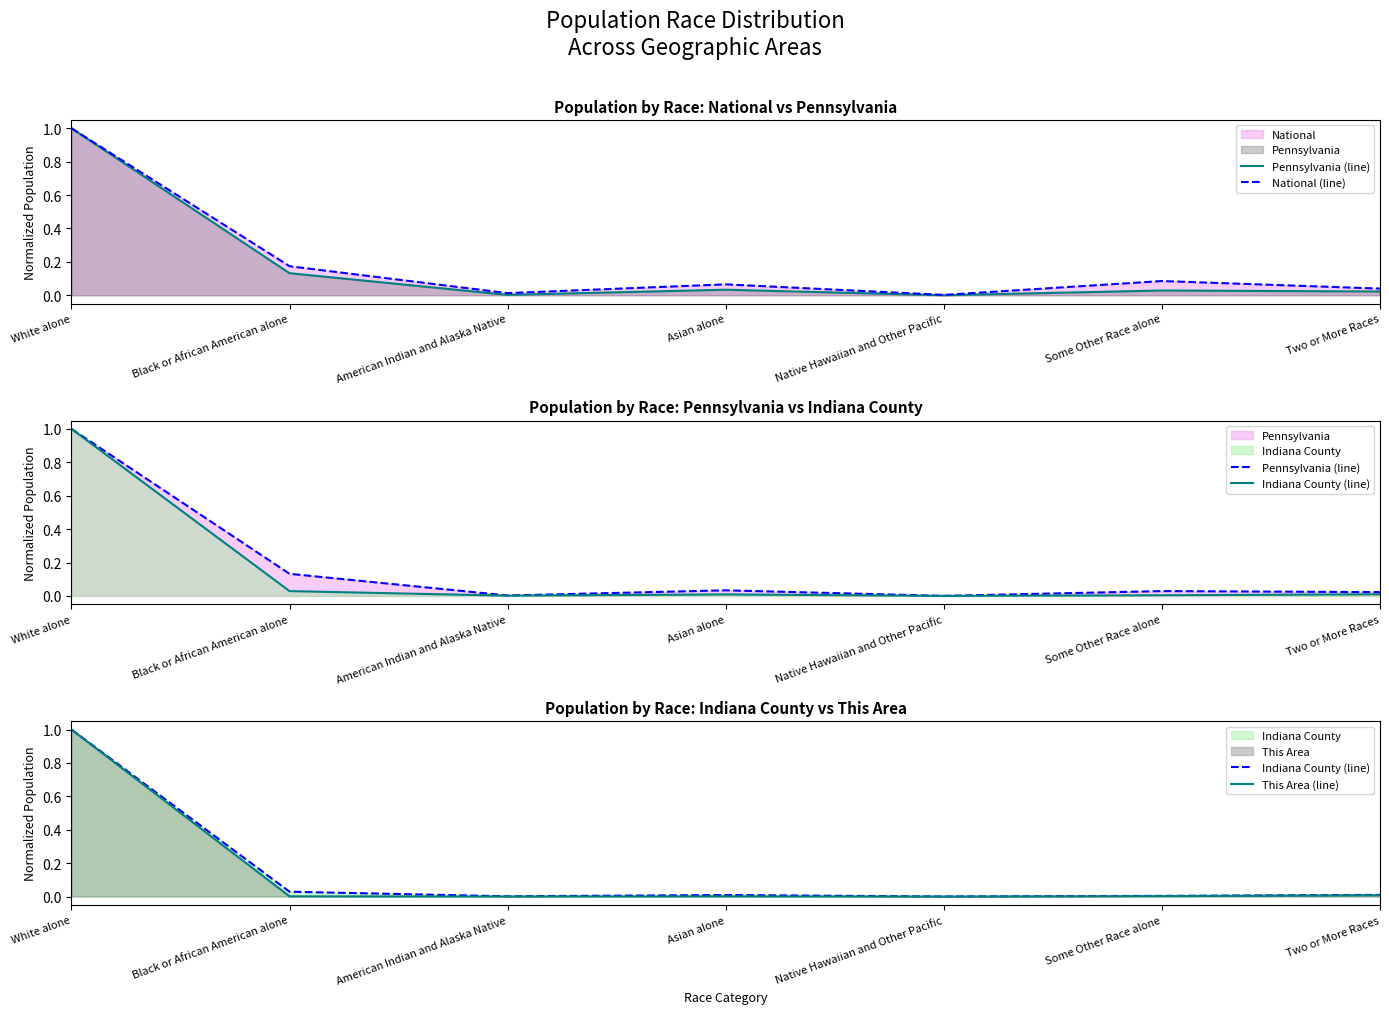

Which series has the largest range (max minus min)?

This Area (line)